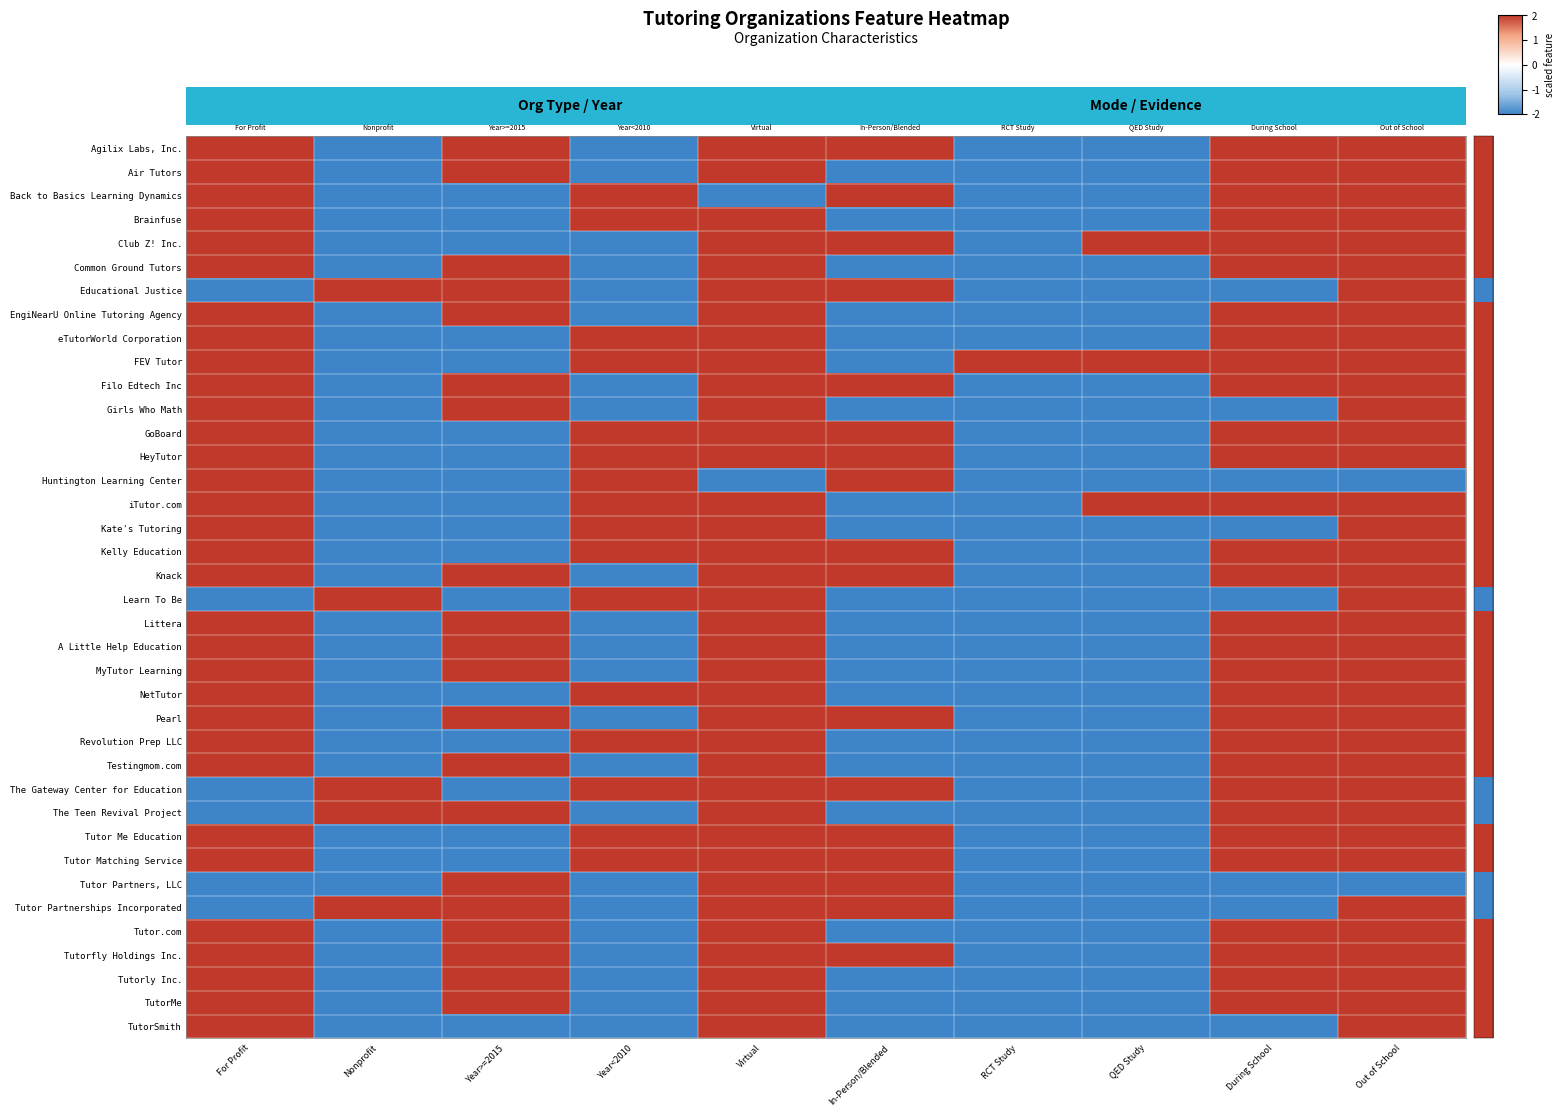

Reading left to right, extract all data points from this chart.

Agilix Labs, Inc.: For Profit=2	Nonprofit=-2	Year>=2015=2	Year<2010=-2	Virtual=2	In-Person/Blended=2	RCT Study=-2	QED Study=-2	During School=2	Out of School=2
Air Tutors: For Profit=2	Nonprofit=-2	Year>=2015=2	Year<2010=-2	Virtual=2	In-Person/Blended=-2	RCT Study=-2	QED Study=-2	During School=2	Out of School=2
Back to Basics Learning Dynamics: For Profit=2	Nonprofit=-2	Year>=2015=-2	Year<2010=2	Virtual=-2	In-Person/Blended=2	RCT Study=-2	QED Study=-2	During School=2	Out of School=2
Brainfuse: For Profit=2	Nonprofit=-2	Year>=2015=-2	Year<2010=2	Virtual=2	In-Person/Blended=-2	RCT Study=-2	QED Study=-2	During School=2	Out of School=2
Club Z! Inc.: For Profit=2	Nonprofit=-2	Year>=2015=-2	Year<2010=-2	Virtual=2	In-Person/Blended=2	RCT Study=-2	QED Study=2	During School=2	Out of School=2
Common Ground Tutors: For Profit=2	Nonprofit=-2	Year>=2015=2	Year<2010=-2	Virtual=2	In-Person/Blended=-2	RCT Study=-2	QED Study=-2	During School=2	Out of School=2
Educational Justice: For Profit=-2	Nonprofit=2	Year>=2015=2	Year<2010=-2	Virtual=2	In-Person/Blended=2	RCT Study=-2	QED Study=-2	During School=-2	Out of School=2
EngiNearU Online Tutoring Agency: For Profit=2	Nonprofit=-2	Year>=2015=2	Year<2010=-2	Virtual=2	In-Person/Blended=-2	RCT Study=-2	QED Study=-2	During School=2	Out of School=2
eTutorWorld Corporation: For Profit=2	Nonprofit=-2	Year>=2015=-2	Year<2010=2	Virtual=2	In-Person/Blended=-2	RCT Study=-2	QED Study=-2	During School=2	Out of School=2
FEV Tutor: For Profit=2	Nonprofit=-2	Year>=2015=-2	Year<2010=2	Virtual=2	In-Person/Blended=-2	RCT Study=2	QED Study=2	During School=2	Out of School=2
Filo Edtech Inc: For Profit=2	Nonprofit=-2	Year>=2015=2	Year<2010=-2	Virtual=2	In-Person/Blended=2	RCT Study=-2	QED Study=-2	During School=2	Out of School=2
Girls Who Math: For Profit=2	Nonprofit=-2	Year>=2015=2	Year<2010=-2	Virtual=2	In-Person/Blended=-2	RCT Study=-2	QED Study=-2	During School=-2	Out of School=2
GoBoard: For Profit=2	Nonprofit=-2	Year>=2015=-2	Year<2010=2	Virtual=2	In-Person/Blended=2	RCT Study=-2	QED Study=-2	During School=2	Out of School=2
HeyTutor: For Profit=2	Nonprofit=-2	Year>=2015=-2	Year<2010=2	Virtual=2	In-Person/Blended=2	RCT Study=-2	QED Study=-2	During School=2	Out of School=2
Huntington Learning Center: For Profit=2	Nonprofit=-2	Year>=2015=-2	Year<2010=2	Virtual=-2	In-Person/Blended=2	RCT Study=-2	QED Study=-2	During School=-2	Out of School=-2
iTutor.com: For Profit=2	Nonprofit=-2	Year>=2015=-2	Year<2010=2	Virtual=2	In-Person/Blended=-2	RCT Study=-2	QED Study=2	During School=2	Out of School=2
Kate's Tutoring: For Profit=2	Nonprofit=-2	Year>=2015=-2	Year<2010=2	Virtual=2	In-Person/Blended=-2	RCT Study=-2	QED Study=-2	During School=-2	Out of School=2
Kelly Education: For Profit=2	Nonprofit=-2	Year>=2015=-2	Year<2010=2	Virtual=2	In-Person/Blended=2	RCT Study=-2	QED Study=-2	During School=2	Out of School=2
Knack: For Profit=2	Nonprofit=-2	Year>=2015=2	Year<2010=-2	Virtual=2	In-Person/Blended=2	RCT Study=-2	QED Study=-2	During School=2	Out of School=2
Learn To Be: For Profit=-2	Nonprofit=2	Year>=2015=-2	Year<2010=2	Virtual=2	In-Person/Blended=-2	RCT Study=-2	QED Study=-2	During School=-2	Out of School=2
Littera: For Profit=2	Nonprofit=-2	Year>=2015=2	Year<2010=-2	Virtual=2	In-Person/Blended=-2	RCT Study=-2	QED Study=-2	During School=2	Out of School=2
A Little Help Education: For Profit=2	Nonprofit=-2	Year>=2015=2	Year<2010=-2	Virtual=2	In-Person/Blended=-2	RCT Study=-2	QED Study=-2	During School=2	Out of School=2
MyTutor Learning: For Profit=2	Nonprofit=-2	Year>=2015=2	Year<2010=-2	Virtual=2	In-Person/Blended=-2	RCT Study=-2	QED Study=-2	During School=2	Out of School=2
NetTutor: For Profit=2	Nonprofit=-2	Year>=2015=-2	Year<2010=2	Virtual=2	In-Person/Blended=-2	RCT Study=-2	QED Study=-2	During School=2	Out of School=2
Pearl: For Profit=2	Nonprofit=-2	Year>=2015=2	Year<2010=-2	Virtual=2	In-Person/Blended=2	RCT Study=-2	QED Study=-2	During School=2	Out of School=2
Revolution Prep LLC: For Profit=2	Nonprofit=-2	Year>=2015=-2	Year<2010=2	Virtual=2	In-Person/Blended=-2	RCT Study=-2	QED Study=-2	During School=2	Out of School=2
Testingmom.com: For Profit=2	Nonprofit=-2	Year>=2015=2	Year<2010=-2	Virtual=2	In-Person/Blended=-2	RCT Study=-2	QED Study=-2	During School=2	Out of School=2
The Gateway Center for Education: For Profit=-2	Nonprofit=2	Year>=2015=-2	Year<2010=2	Virtual=2	In-Person/Blended=2	RCT Study=-2	QED Study=-2	During School=2	Out of School=2
The Teen Revival Project: For Profit=-2	Nonprofit=2	Year>=2015=2	Year<2010=-2	Virtual=2	In-Person/Blended=-2	RCT Study=-2	QED Study=-2	During School=2	Out of School=2
Tutor Me Education: For Profit=2	Nonprofit=-2	Year>=2015=-2	Year<2010=2	Virtual=2	In-Person/Blended=2	RCT Study=-2	QED Study=-2	During School=2	Out of School=2
Tutor Matching Service: For Profit=2	Nonprofit=-2	Year>=2015=-2	Year<2010=2	Virtual=2	In-Person/Blended=2	RCT Study=-2	QED Study=-2	During School=2	Out of School=2
Tutor Partners, LLC: For Profit=-2	Nonprofit=-2	Year>=2015=2	Year<2010=-2	Virtual=2	In-Person/Blended=2	RCT Study=-2	QED Study=-2	During School=-2	Out of School=-2
Tutor Partnerships Incorporated: For Profit=-2	Nonprofit=2	Year>=2015=2	Year<2010=-2	Virtual=2	In-Person/Blended=2	RCT Study=-2	QED Study=-2	During School=-2	Out of School=2
Tutor.com: For Profit=2	Nonprofit=-2	Year>=2015=2	Year<2010=-2	Virtual=2	In-Person/Blended=-2	RCT Study=-2	QED Study=-2	During School=2	Out of School=2
Tutorfly Holdings Inc.: For Profit=2	Nonprofit=-2	Year>=2015=2	Year<2010=-2	Virtual=2	In-Person/Blended=2	RCT Study=-2	QED Study=-2	During School=2	Out of School=2
Tutorly Inc.: For Profit=2	Nonprofit=-2	Year>=2015=2	Year<2010=-2	Virtual=2	In-Person/Blended=-2	RCT Study=-2	QED Study=-2	During School=2	Out of School=2
TutorMe: For Profit=2	Nonprofit=-2	Year>=2015=2	Year<2010=-2	Virtual=2	In-Person/Blended=-2	RCT Study=-2	QED Study=-2	During School=2	Out of School=2
TutorSmith: For Profit=2	Nonprofit=-2	Year>=2015=-2	Year<2010=-2	Virtual=2	In-Person/Blended=-2	RCT Study=-2	QED Study=-2	During School=-2	Out of School=2